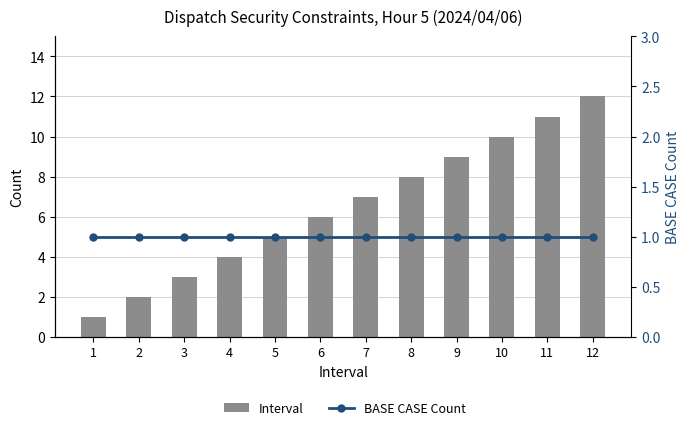

Count the number of categories in the chart.

12